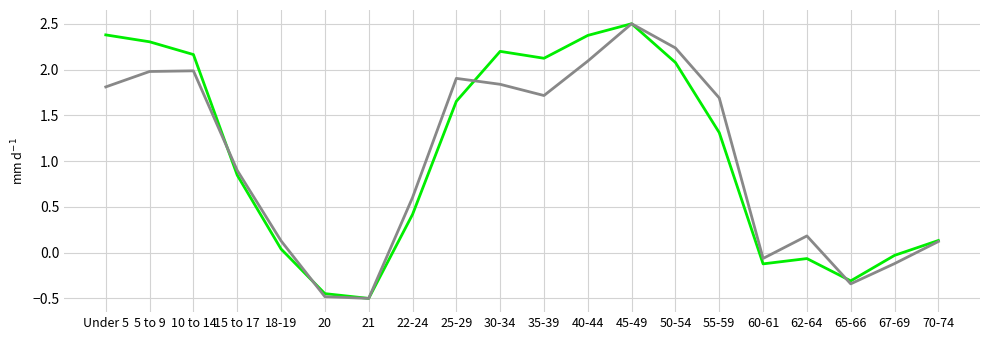

What is the smallest value displayed?

-0.5